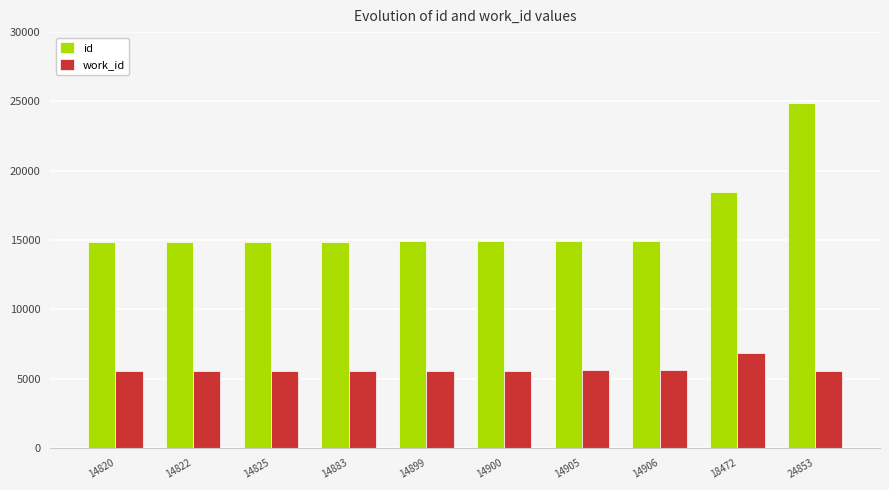

List the series in order of their peak value, lowest first.

work_id, id